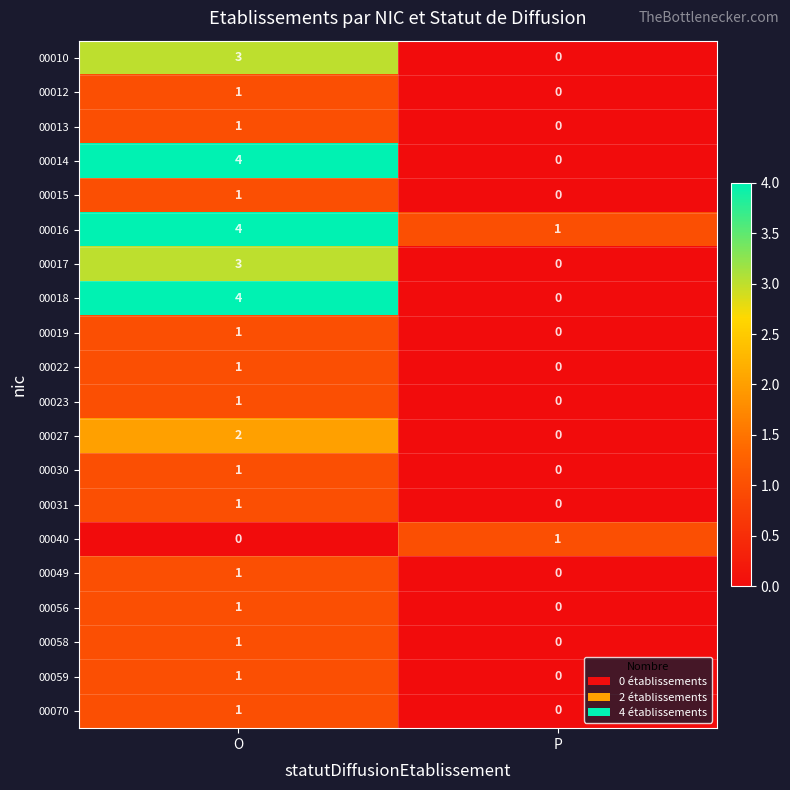

What is the sum of all 00017 values?

3